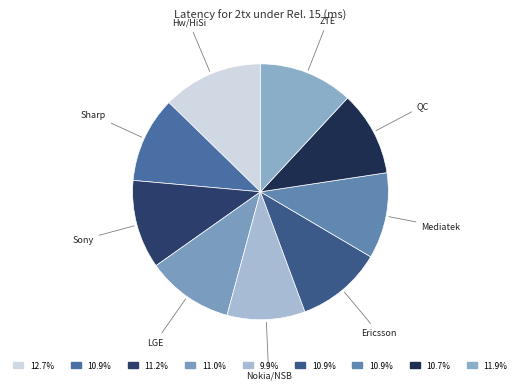

To the nearest percent, what is the difference between the largest and smallest slice percentages?

3%